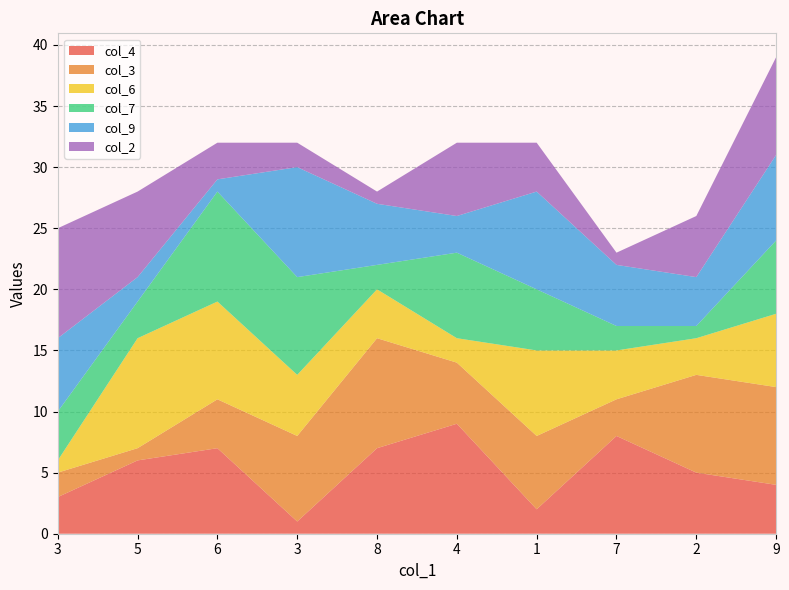

Reading left to right, transcribe all the data shown in this chart.

col_4: 3=3	5=6	6=7	3=1	8=7	4=9	1=2	7=8	2=5	9=4
col_3: 3=2	5=1	6=4	3=7	8=9	4=5	1=6	7=3	2=8	9=8
col_6: 3=1	5=9	6=8	3=5	8=4	4=2	1=7	7=4	2=3	9=6
col_7: 3=4	5=3	6=9	3=8	8=2	4=7	1=5	7=2	2=1	9=6
col_9: 3=6	5=2	6=1	3=9	8=5	4=3	1=8	7=5	2=4	9=7
col_2: 3=9	5=7	6=3	3=2	8=1	4=6	1=4	7=1	2=5	9=8